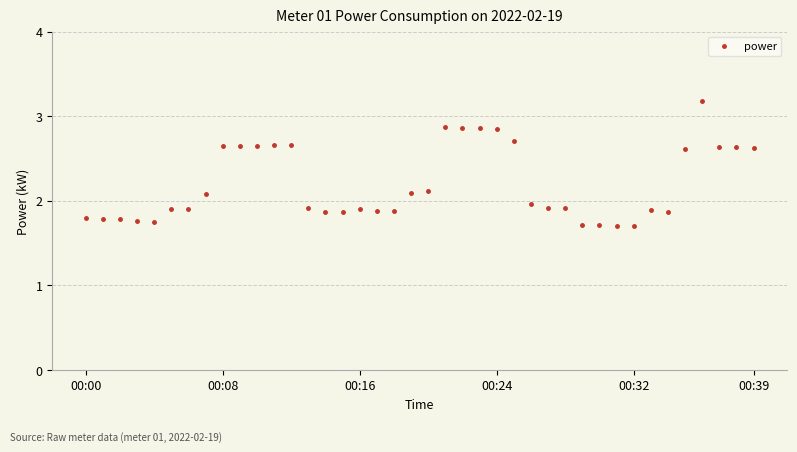

What is the value of the 30th point from the left?

1.7